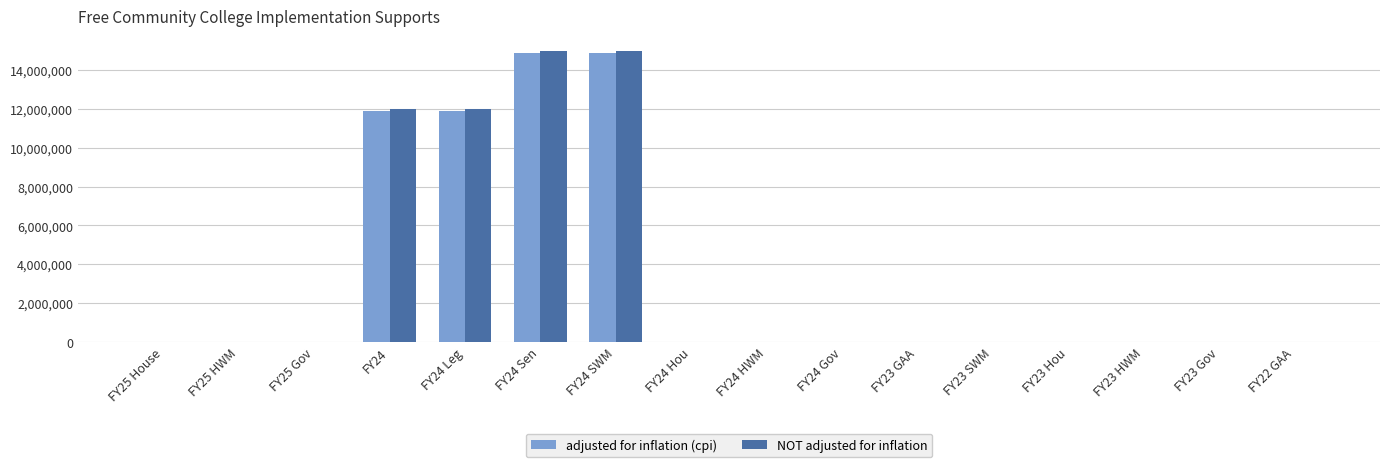

How many categories are shown in the chart?

16